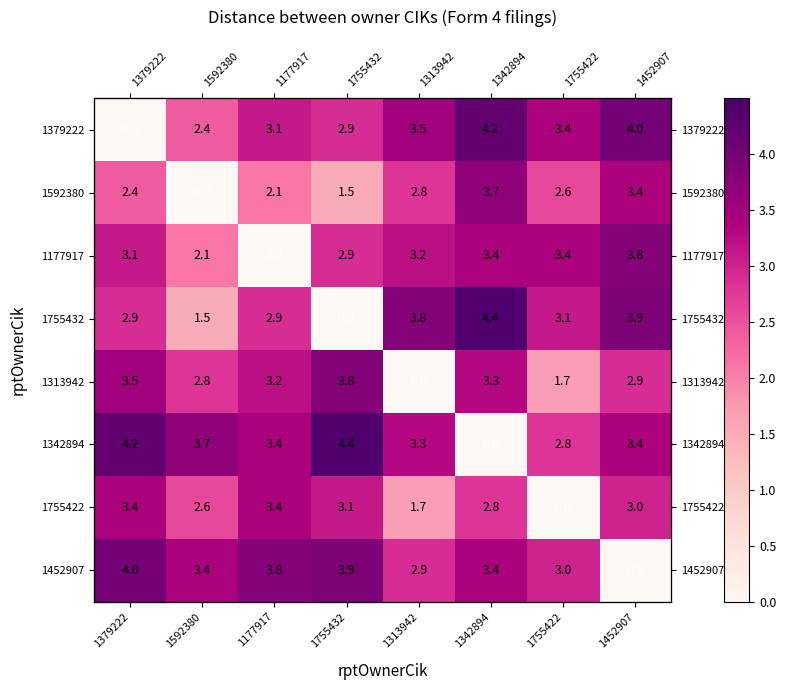

What value does the 1755422 series have at 1313942?

1.7